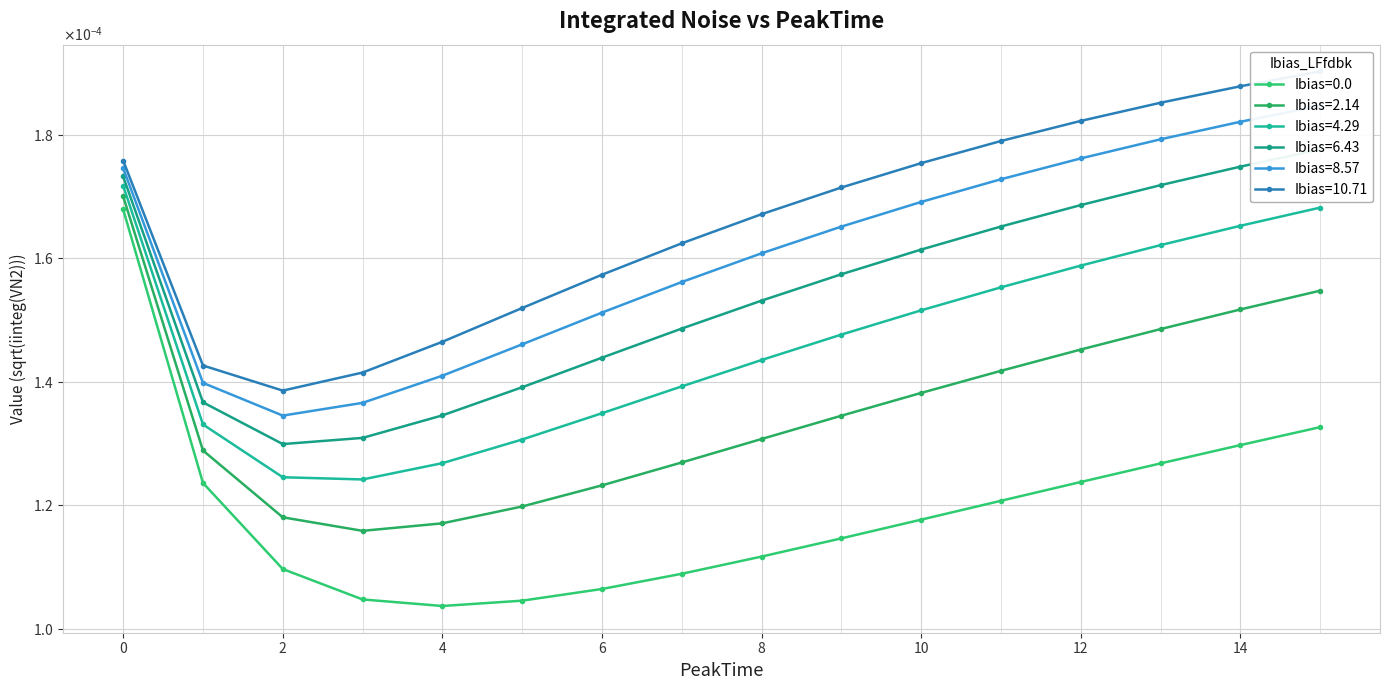

True or false: Ibias=6.43 and Ibias=0.0 intersect in this chart.

False